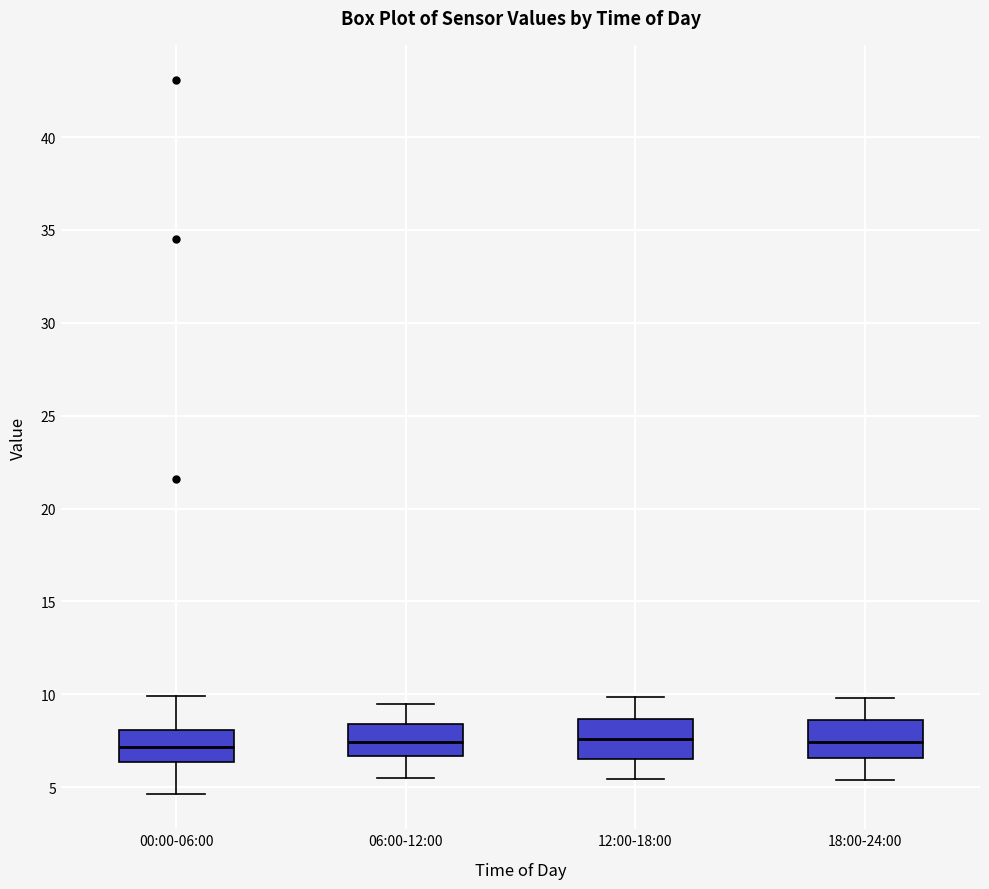

Reading left to right, read every box against the y-axis: the position of its median line, the range the box covers, and the ends of its whiskers. The values are not printed on the chart, so give them approximately, as read against the axis.

00:00-06:00: median 7.0, box 6.5 to 8.0, whiskers 4.5 to 10.0
06:00-12:00: median 7.5, box 6.5 to 8.5, whiskers 5.5 to 9.5
12:00-18:00: median 7.5, box 6.5 to 8.5, whiskers 5.5 to 10.0
18:00-24:00: median 7.5, box 6.5 to 8.5, whiskers 5.5 to 10.0